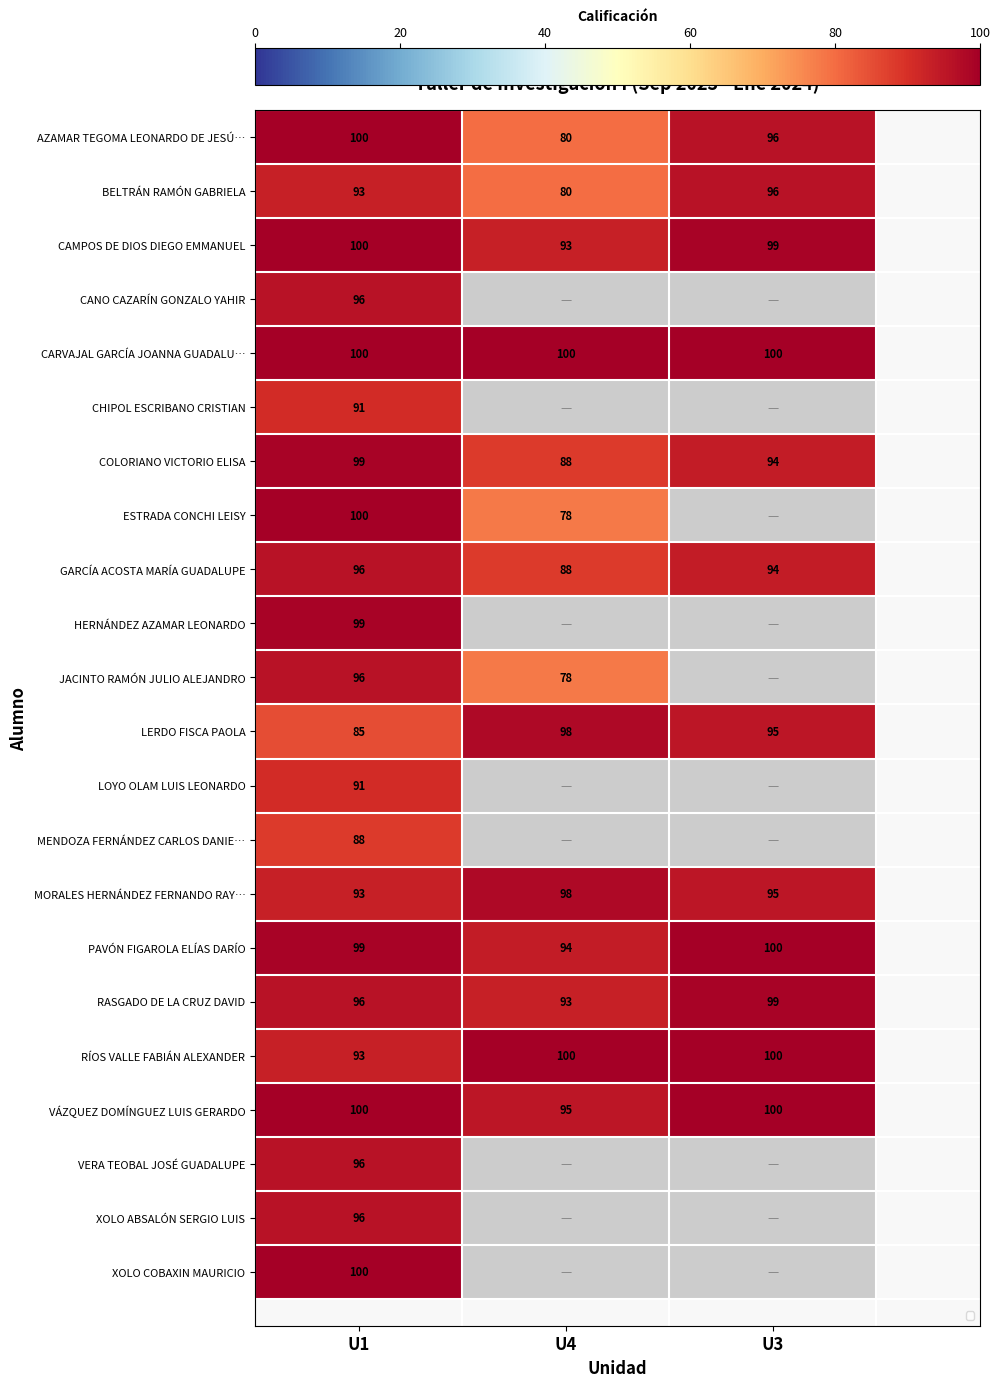

Count the number of data series in this chart.

22